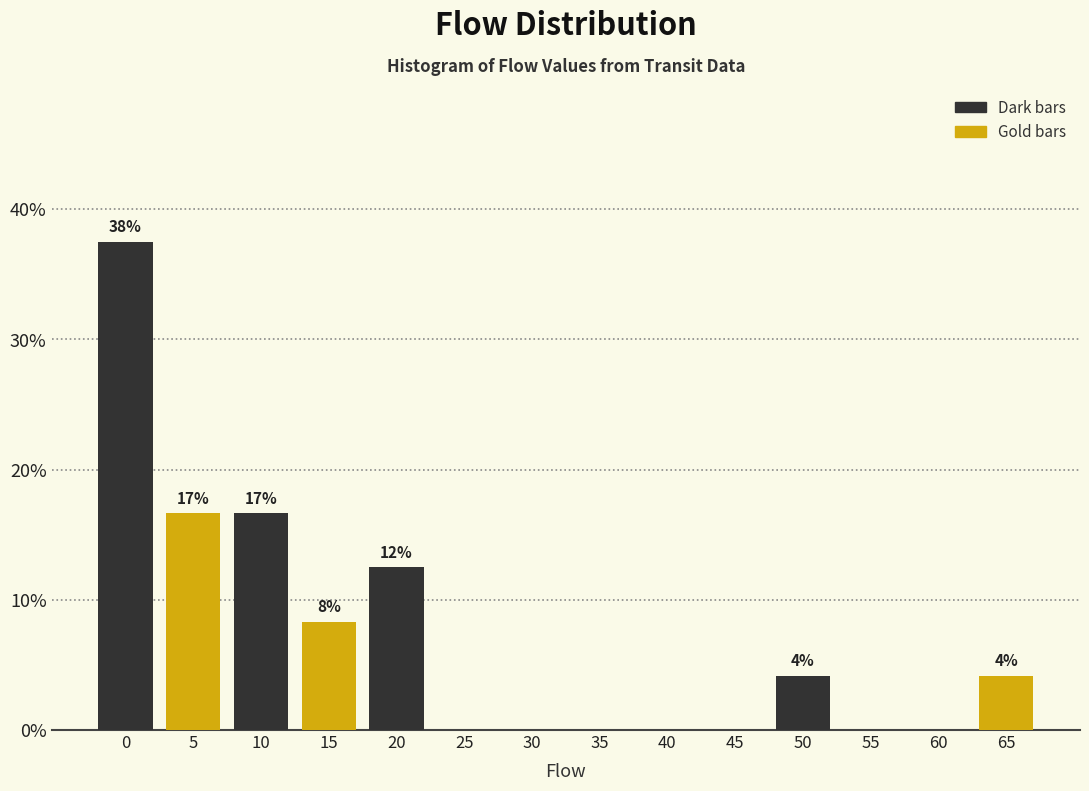

Are the bars grouped side by side (vs. stacked)?

Yes